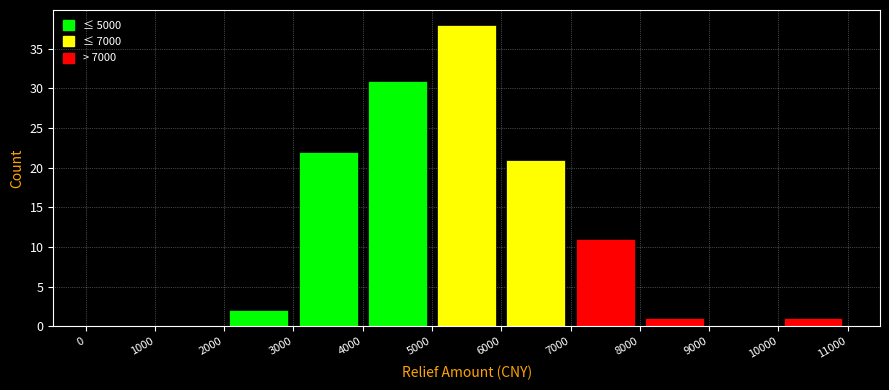

Over which range of the x-axis is the bar tallest?

5000 to 6000